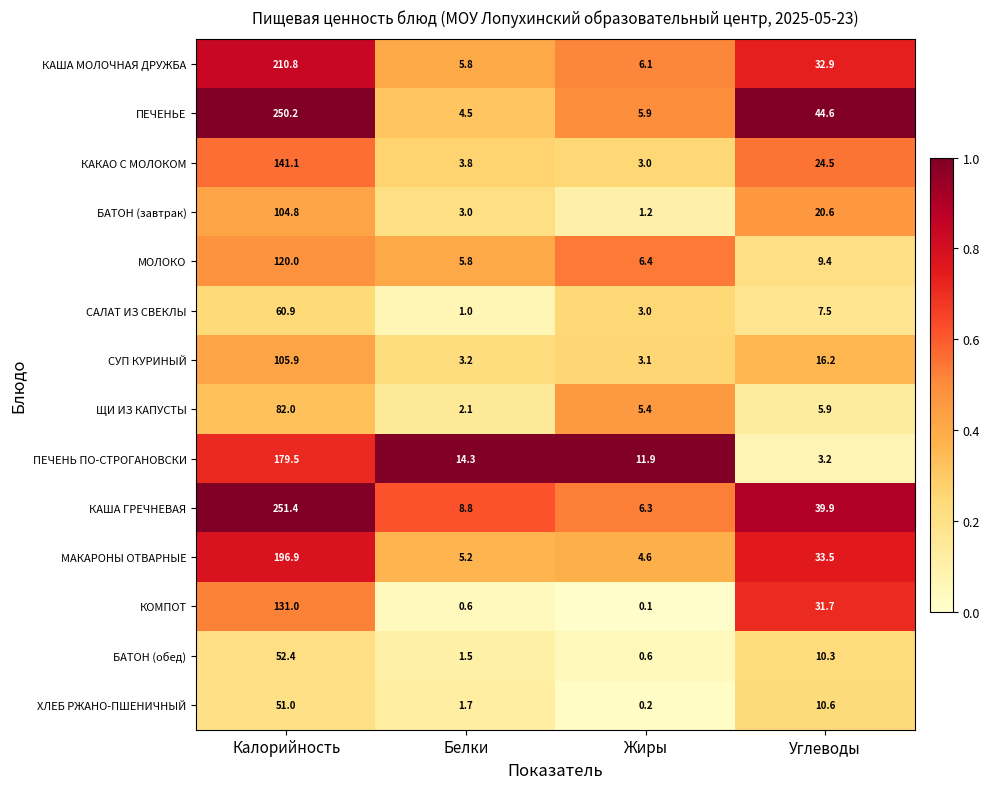

At how many categories does at least one series exceed 0?

4